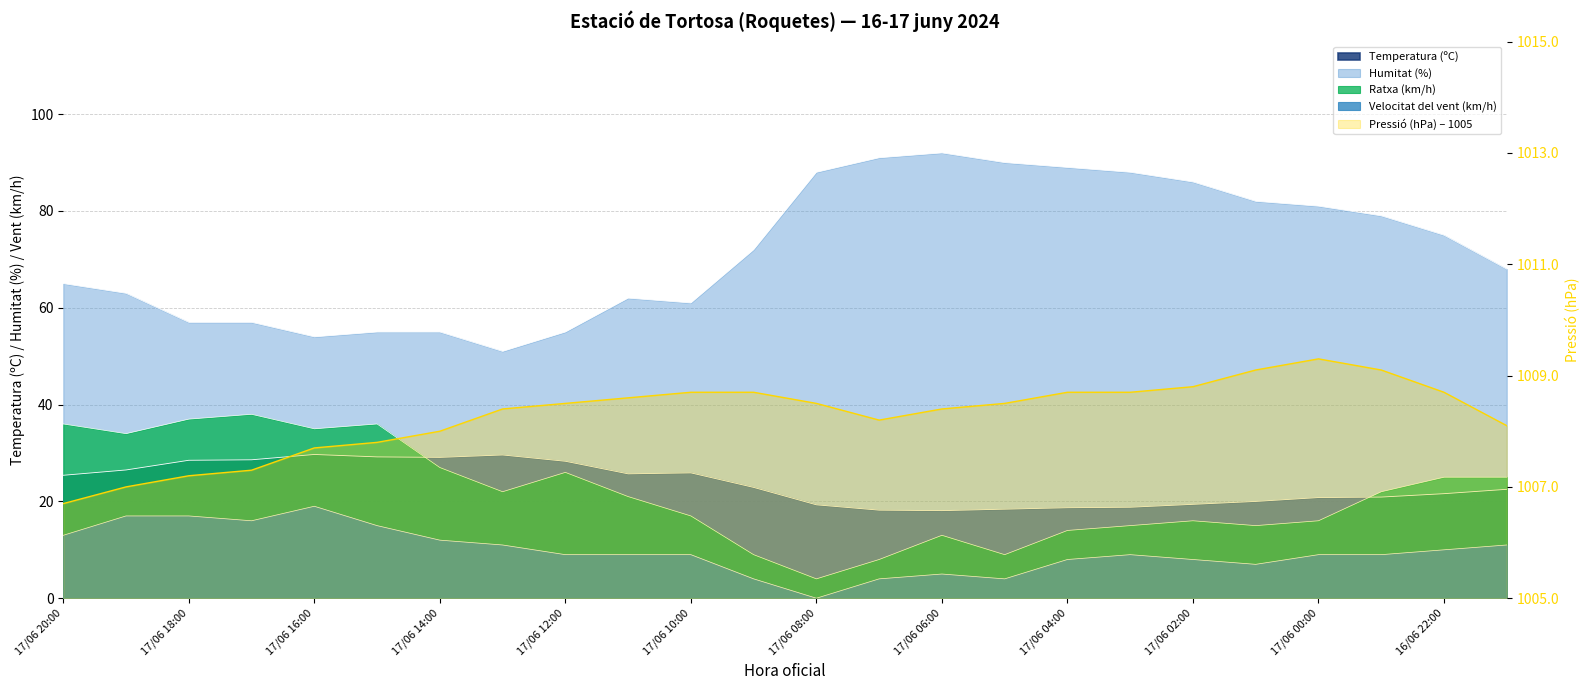

Reading left to right, list all the values displayed in this chart.

Temperatura (ºC): 17/06 20:00=25.4	17/06 19:00=26.5	17/06 18:00=28.5	17/06 17:00=28.6	17/06 16:00=29.7	17/06 15:00=29.2	17/06 14:00=29.1	17/06 13:00=29.6	17/06 12:00=28.3	17/06 11:00=25.7	17/06 10:00=25.9	17/06 09:00=22.9	17/06 08:00=19.3	17/06 07:00=18.2	17/06 06:00=18.1	17/06 05:00=18.4	17/06 04:00=18.7	17/06 03:00=18.8	17/06 02:00=19.4	17/06 01:00=20.0	17/06 00:00=20.8	16/06 23:00=20.9	16/06 22:00=21.6	16/06 21:00=22.5
Humitat (%): 17/06 20:00=65.0	17/06 19:00=63.0	17/06 18:00=57.0	17/06 17:00=57.0	17/06 16:00=54.0	17/06 15:00=55.0	17/06 14:00=55.0	17/06 13:00=51.0	17/06 12:00=55.0	17/06 11:00=62.0	17/06 10:00=61.0	17/06 09:00=72.0	17/06 08:00=88.0	17/06 07:00=91.0	17/06 06:00=92.0	17/06 05:00=90.0	17/06 04:00=89.0	17/06 03:00=88.0	17/06 02:00=86.0	17/06 01:00=82.0	17/06 00:00=81.0	16/06 23:00=79.0	16/06 22:00=75.0	16/06 21:00=68.0
Ratxa (km/h): 17/06 20:00=36.0	17/06 19:00=34.0	17/06 18:00=37.0	17/06 17:00=38.0	17/06 16:00=35.0	17/06 15:00=36.0	17/06 14:00=27.0	17/06 13:00=22.0	17/06 12:00=26.0	17/06 11:00=21.0	17/06 10:00=17.0	17/06 09:00=9.0	17/06 08:00=4.0	17/06 07:00=8.0	17/06 06:00=13.0	17/06 05:00=9.0	17/06 04:00=14.0	17/06 03:00=15.0	17/06 02:00=16.0	17/06 01:00=15.0	17/06 00:00=16.0	16/06 23:00=22.0	16/06 22:00=25.0	16/06 21:00=25.0
Pressió (hPa): 17/06 20:00=1.7	17/06 19:00=2.0	17/06 18:00=2.2	17/06 17:00=2.3	17/06 16:00=2.7	17/06 15:00=2.8	17/06 14:00=3.0	17/06 13:00=3.4	17/06 12:00=3.5	17/06 11:00=3.6	17/06 10:00=3.7	17/06 09:00=3.7	17/06 08:00=3.5	17/06 07:00=3.2	17/06 06:00=3.4	17/06 05:00=3.5	17/06 04:00=3.7	17/06 03:00=3.7	17/06 02:00=3.8	17/06 01:00=4.1	17/06 00:00=4.3	16/06 23:00=4.1	16/06 22:00=3.7	16/06 21:00=3.1
Velocitat del vent (km/h): 17/06 20:00=13.0	17/06 19:00=17.0	17/06 18:00=17.0	17/06 17:00=16.0	17/06 16:00=19.0	17/06 15:00=15.0	17/06 14:00=12.0	17/06 13:00=11.0	17/06 12:00=9.0	17/06 11:00=9.0	17/06 10:00=9.0	17/06 09:00=4.0	17/06 08:00=0.0	17/06 07:00=4.0	17/06 06:00=5.0	17/06 05:00=4.0	17/06 04:00=8.0	17/06 03:00=9.0	17/06 02:00=8.0	17/06 01:00=7.0	17/06 00:00=9.0	16/06 23:00=9.0	16/06 22:00=10.0	16/06 21:00=11.0